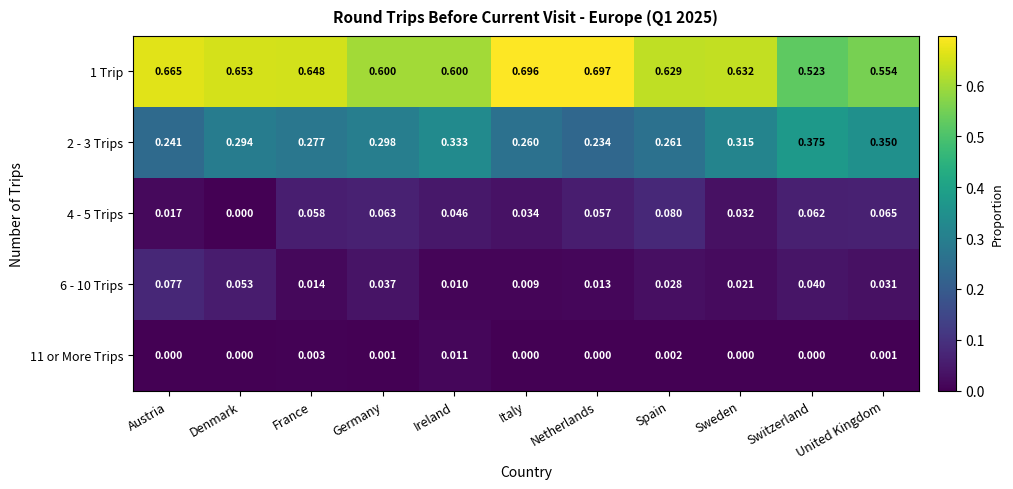

At which category does the chart reach its peak across all series?

Netherlands